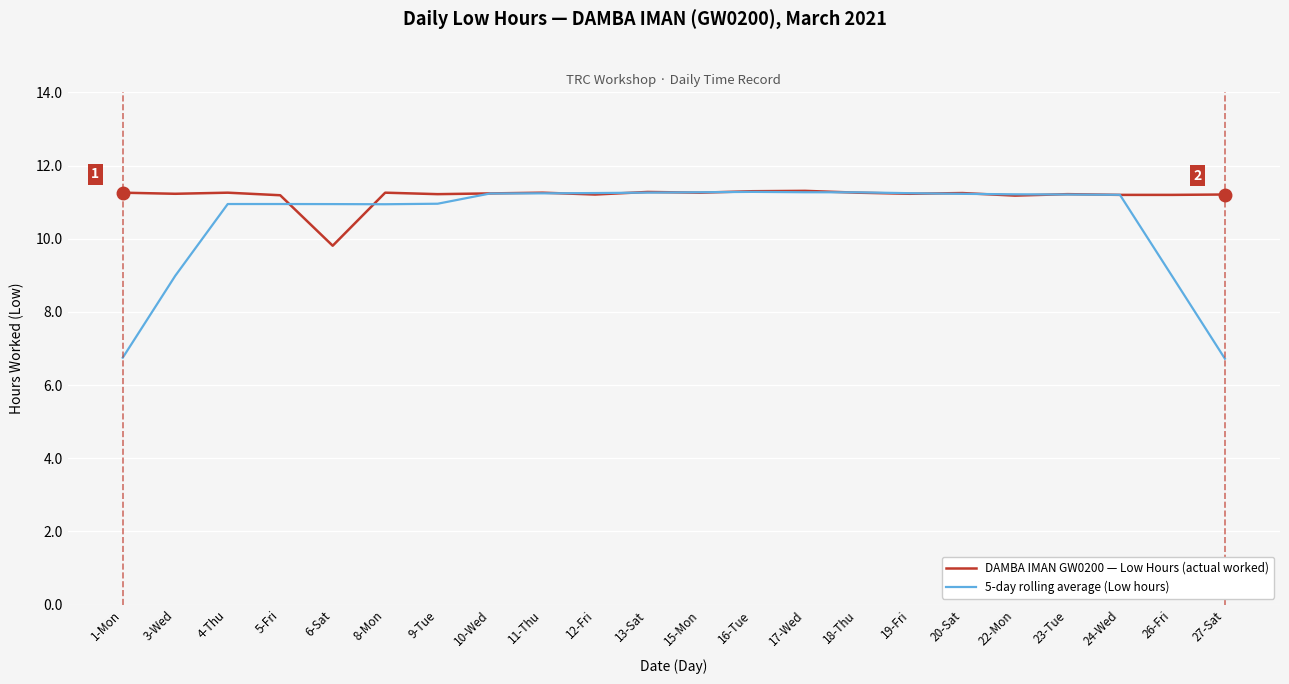

Rank the series at 3-Wed from lowest to highest value.

5-day rolling average (Low hours), DAMBA IMAN GW0200 — Low Hours (actual worked)